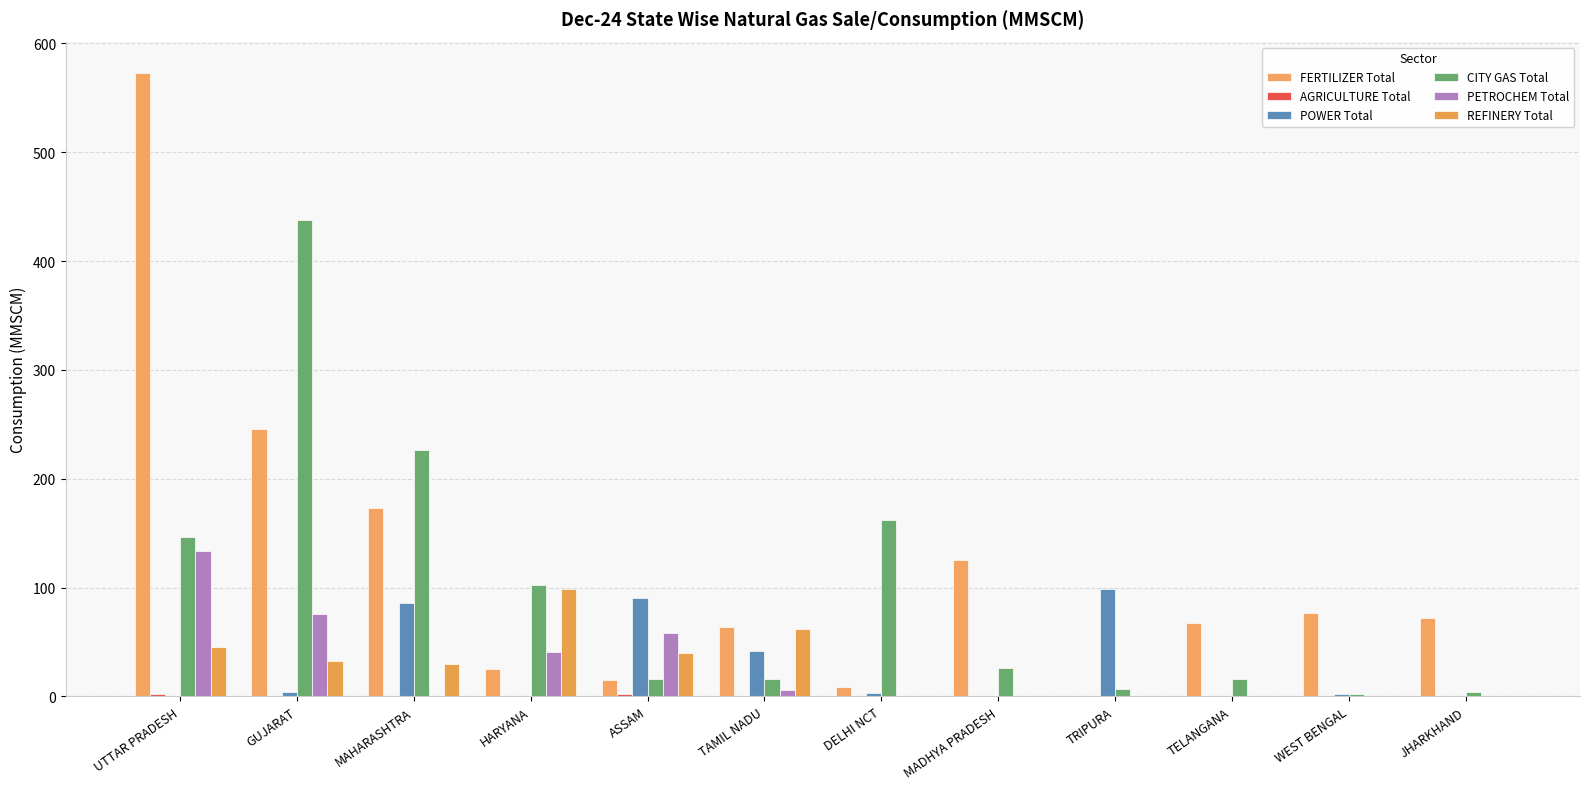

Are the bars grouped side by side (vs. stacked)?

Yes